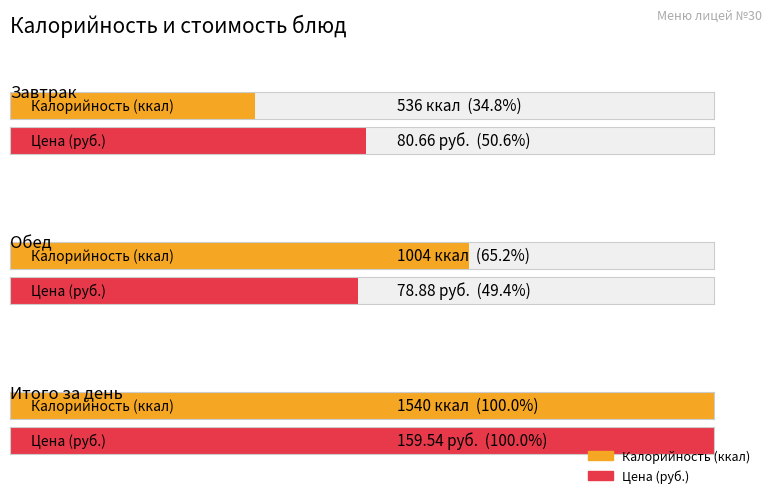

Does the chart contain stacked bars?

No